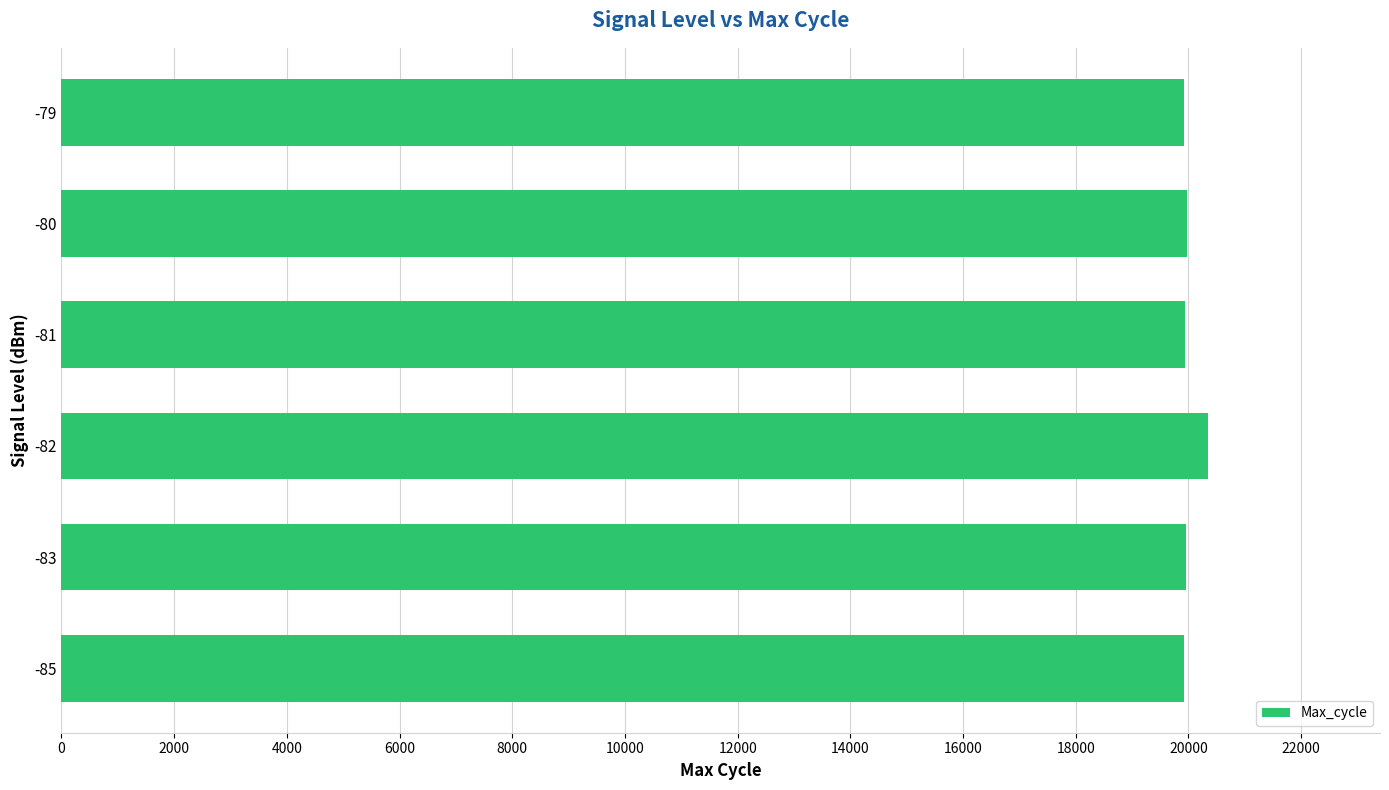

Approximately how many times larger is the value at -81 compared to -85?

1.0